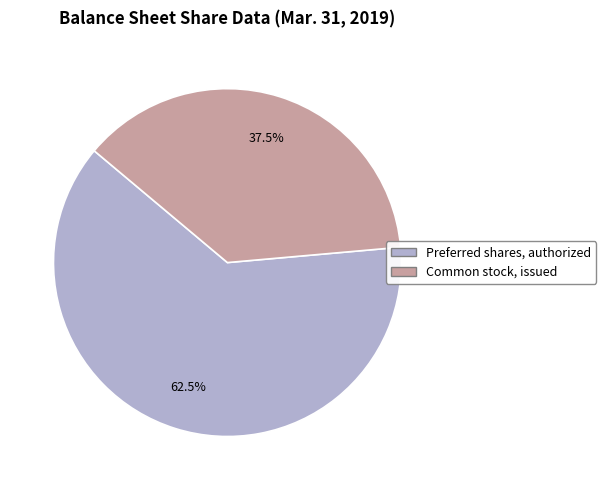

Is there a majority slice in this chart?

Yes